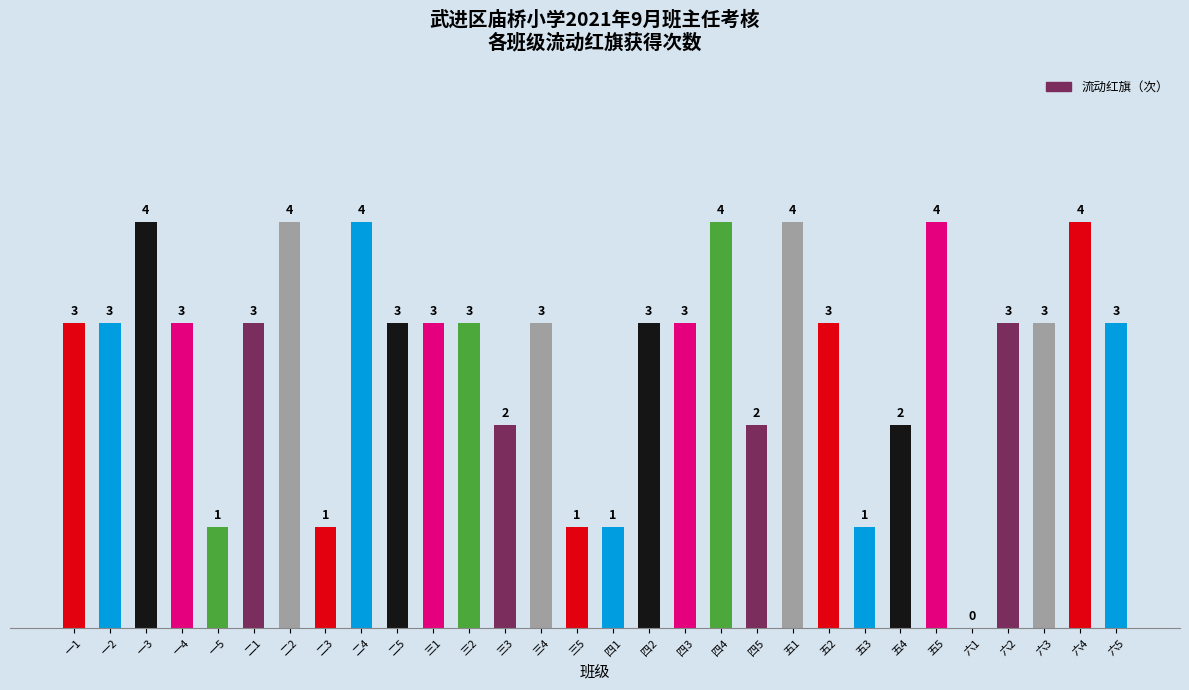

What is the ratio of the value at 四1 to the value at 一5?

1.0